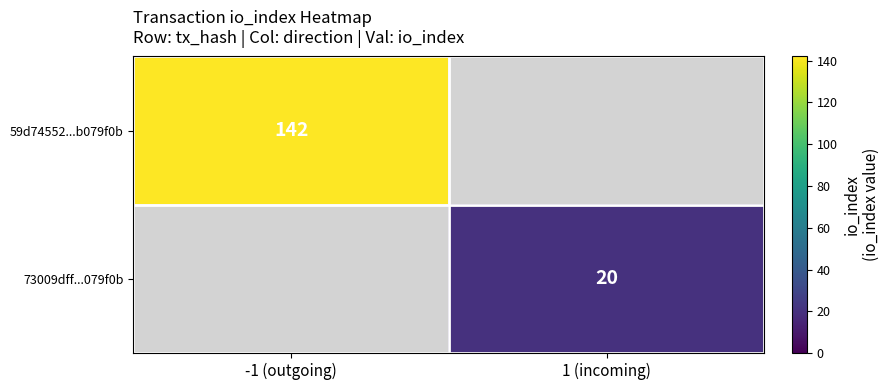

Is it true that 59d74552...b079f0b equals 212 at -1 (outgoing)?

False